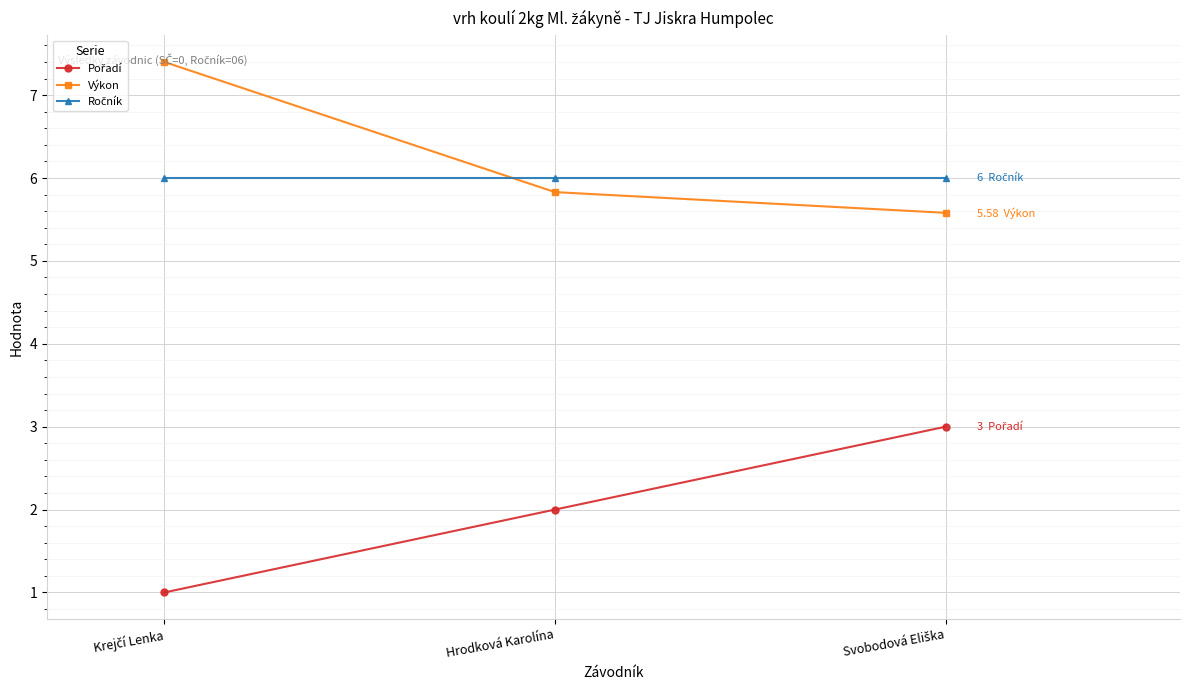

What is the spread (max minus min) of values at Hrodková Karolína?

4.0